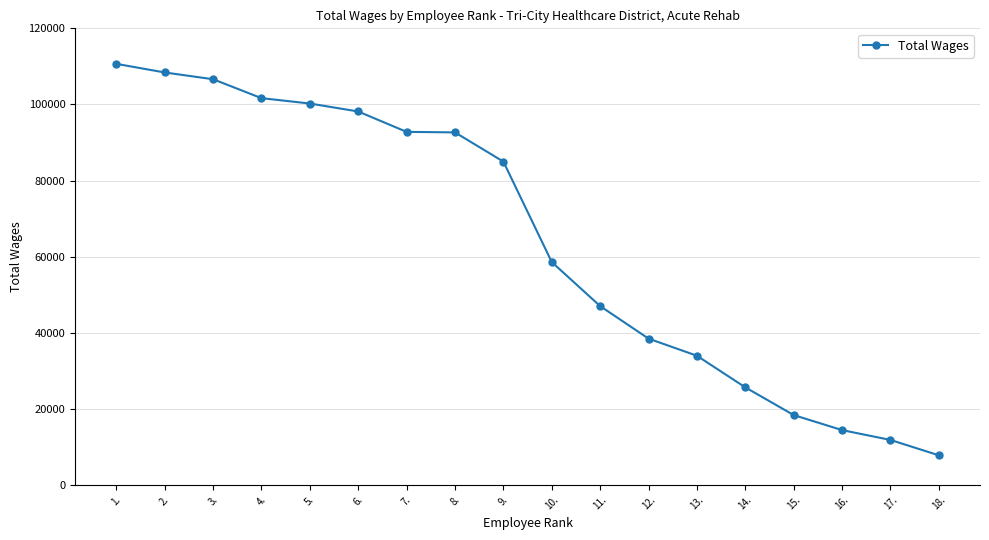

The value at 15. is 5104. True or false?

False